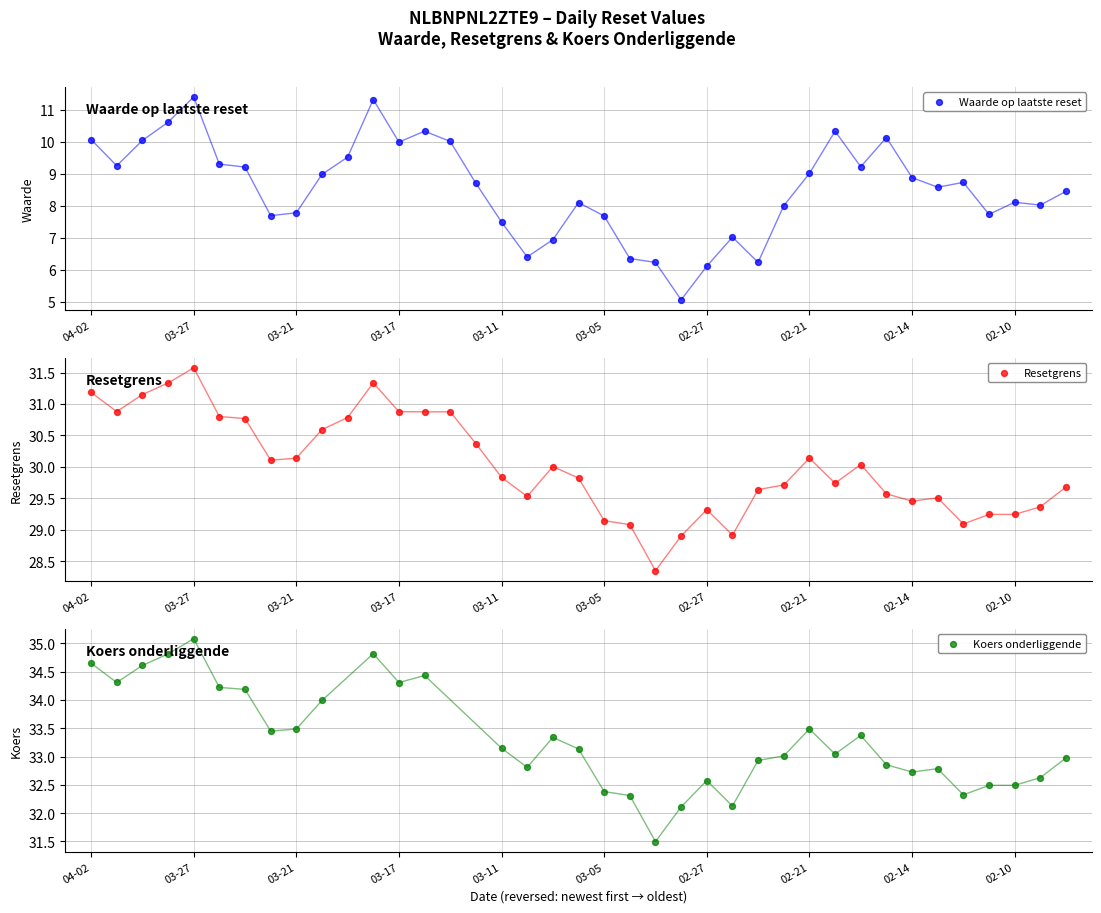

At which category is the sum across all series the highest?

03-27